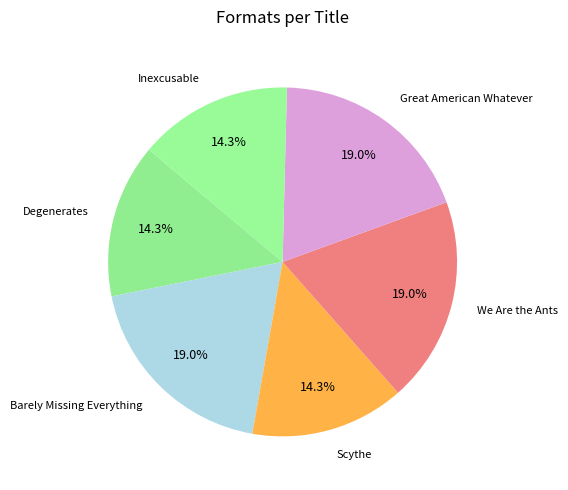

True or false: We Are the Ants accounts for 13% of the total.

False